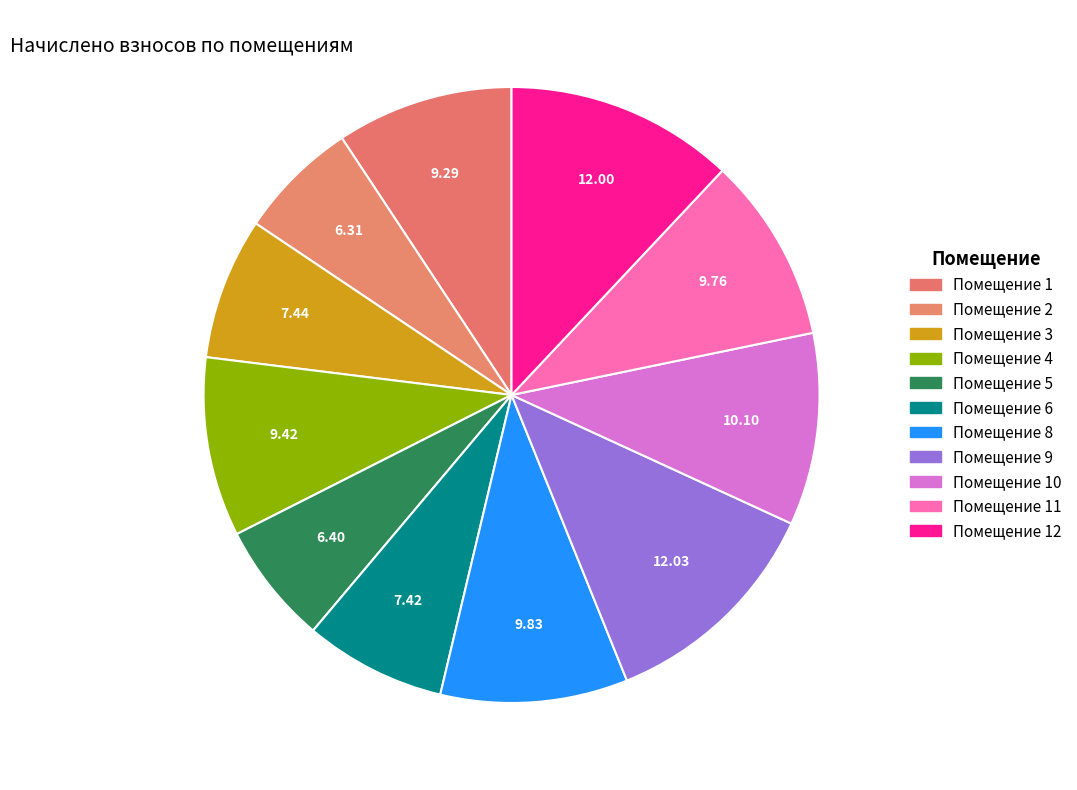

Which slice is the smallest?

2